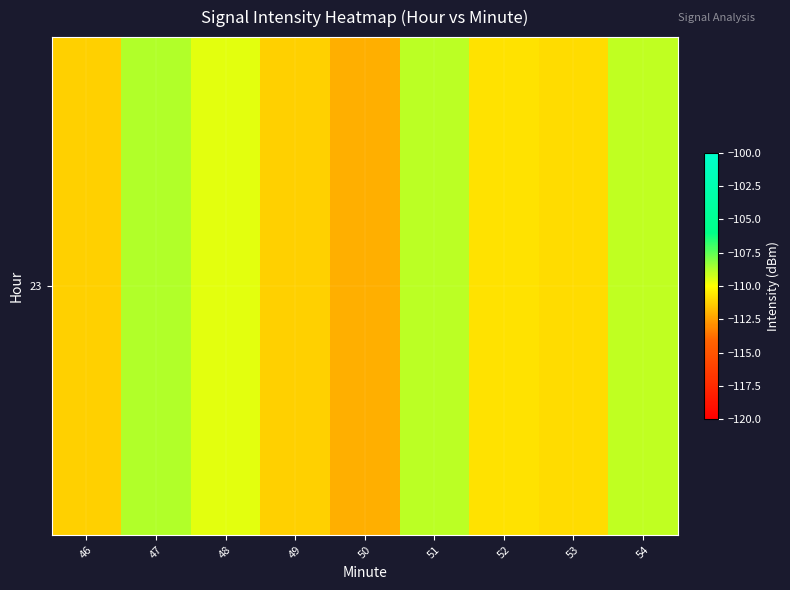

Where is the data nearest to the value -110?

48